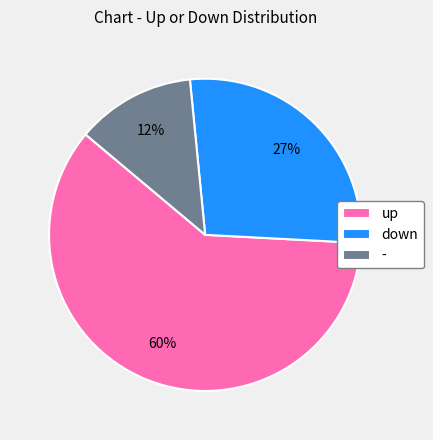

To the nearest percent, what is the average slice percentage?

33%